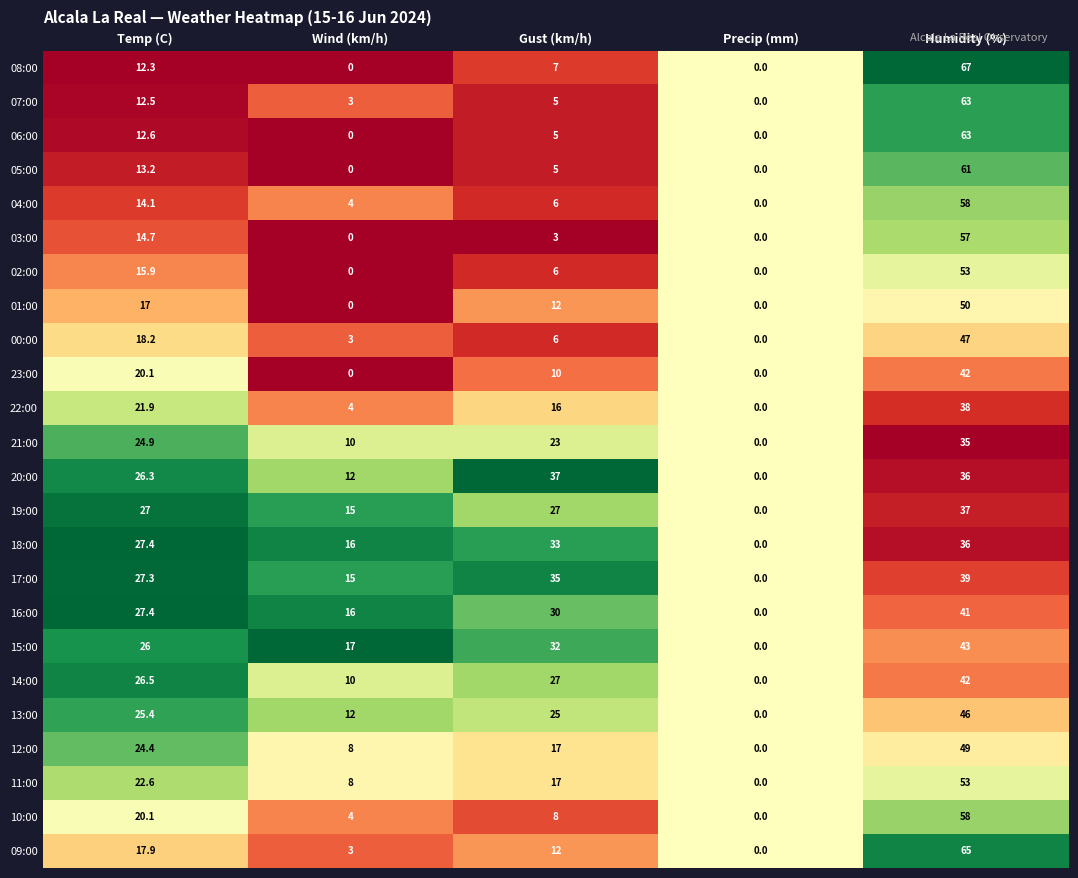

What is the difference between the second highest and minimum values in the 14:00 series?

27.0